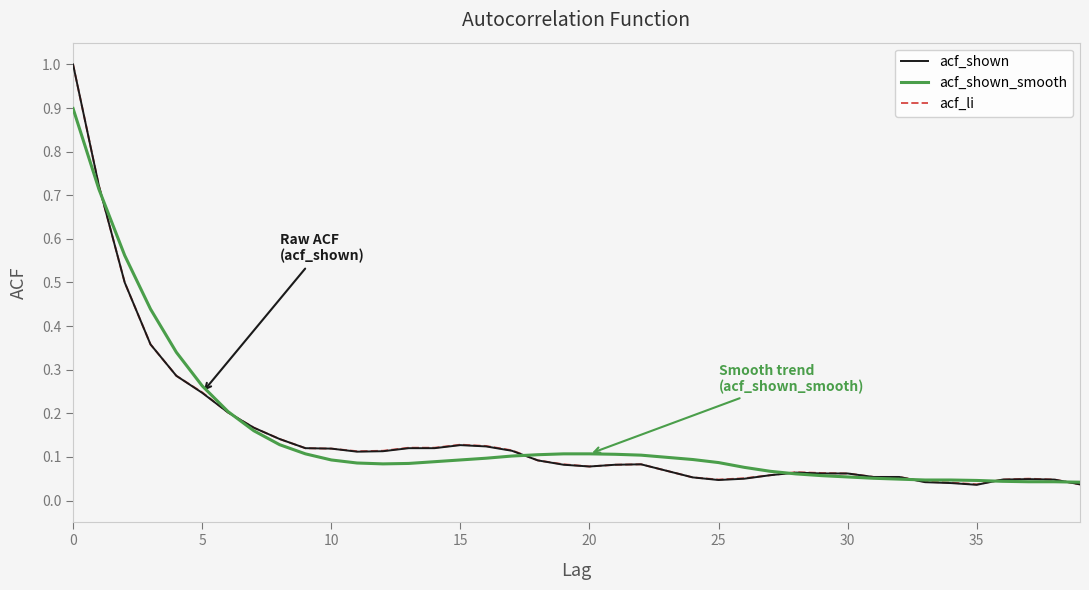

Does the chart display data point markers on the line(s)?

No